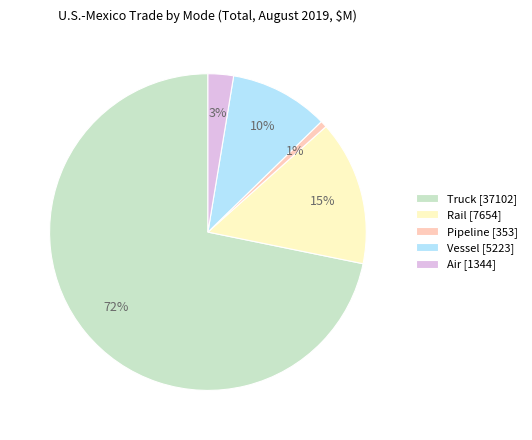

Is the sum of Truck and Vessel greater than half?

Yes